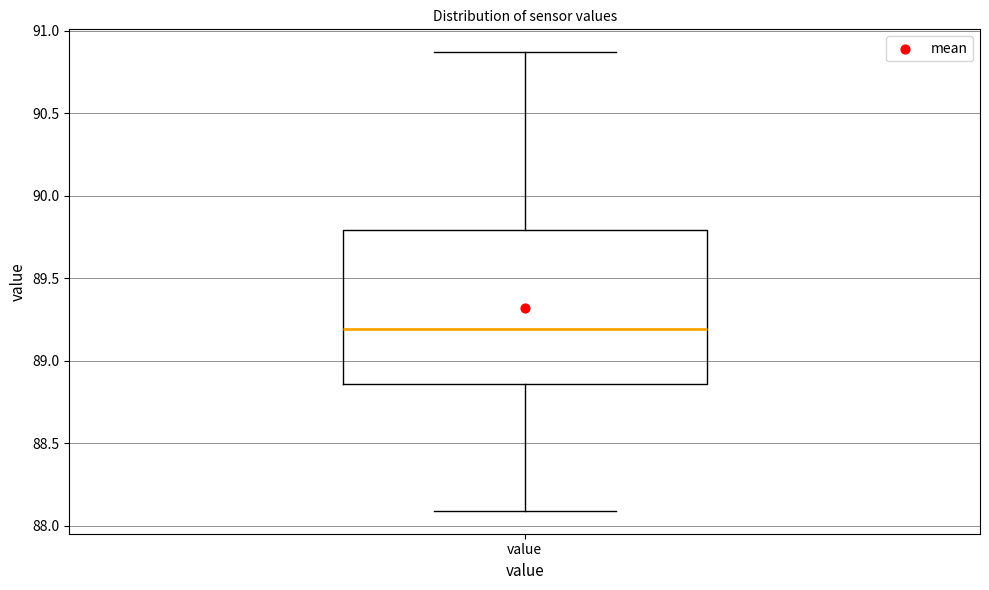

Where is the upper edge of the box for value on the y-axis? The values are not printed on the chart, so give them approximately, as read against the axis.

89.80